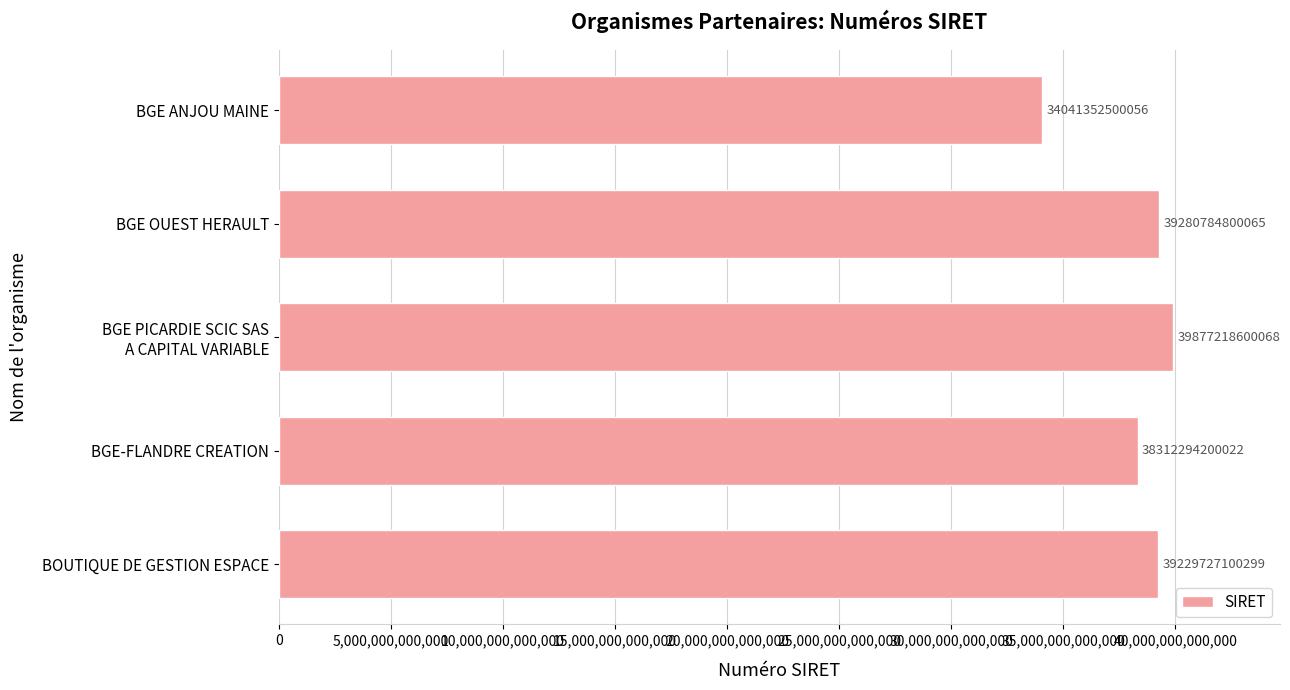

What is the change in value from BGE OUEST HERAULT to BGE-FLANDRE CREATION?

-968490600043